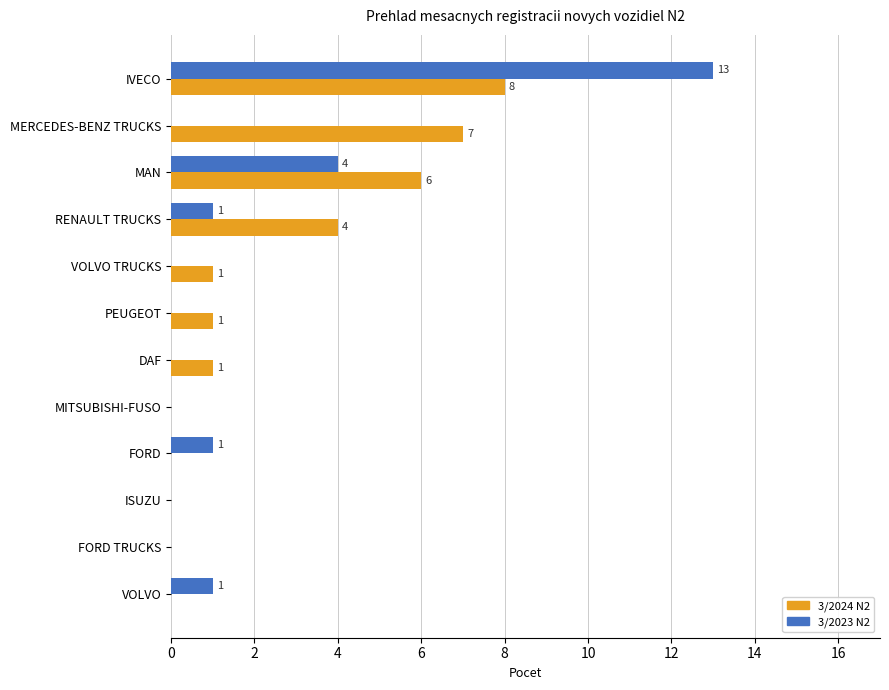

Where is 3/2023 N2 nearest to the value 6?

MAN